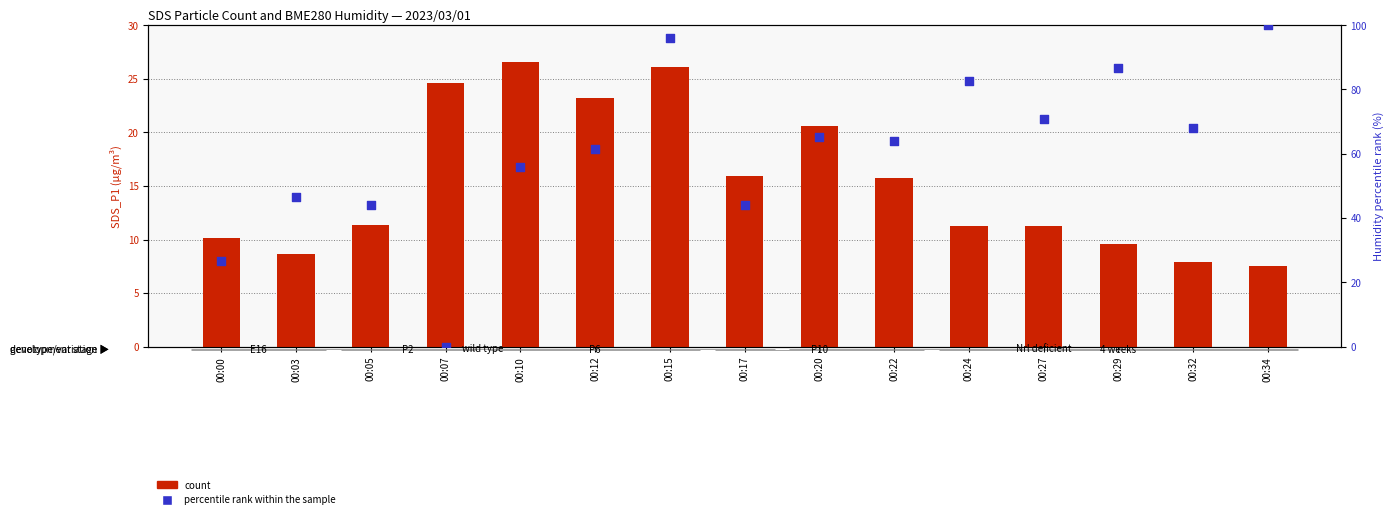

Which series has the largest total across all categories?

percentile rank within the sample